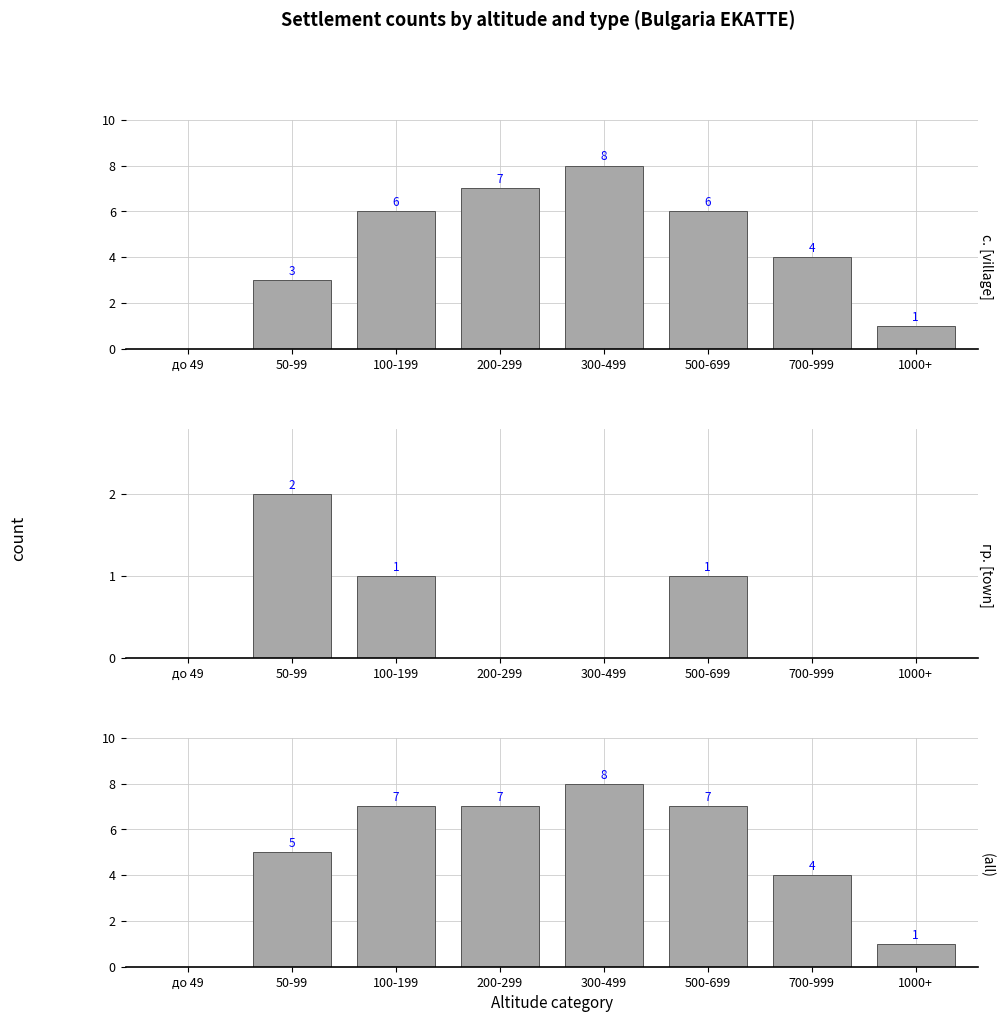

True or false: (all) has a value of 1 at 1000+.

True